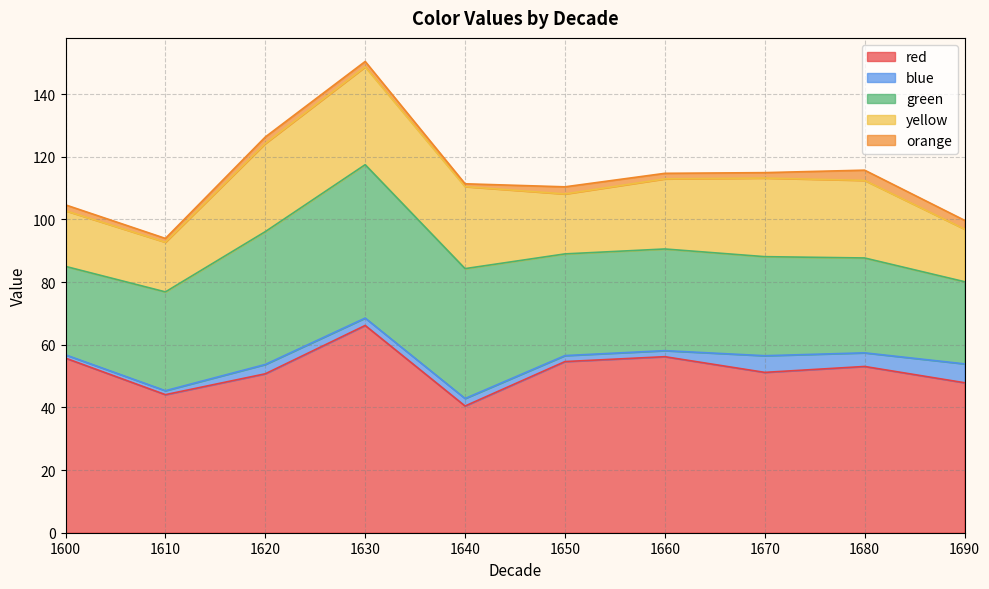

What is the value of the yellow point at the 2nd from the left?

15.9